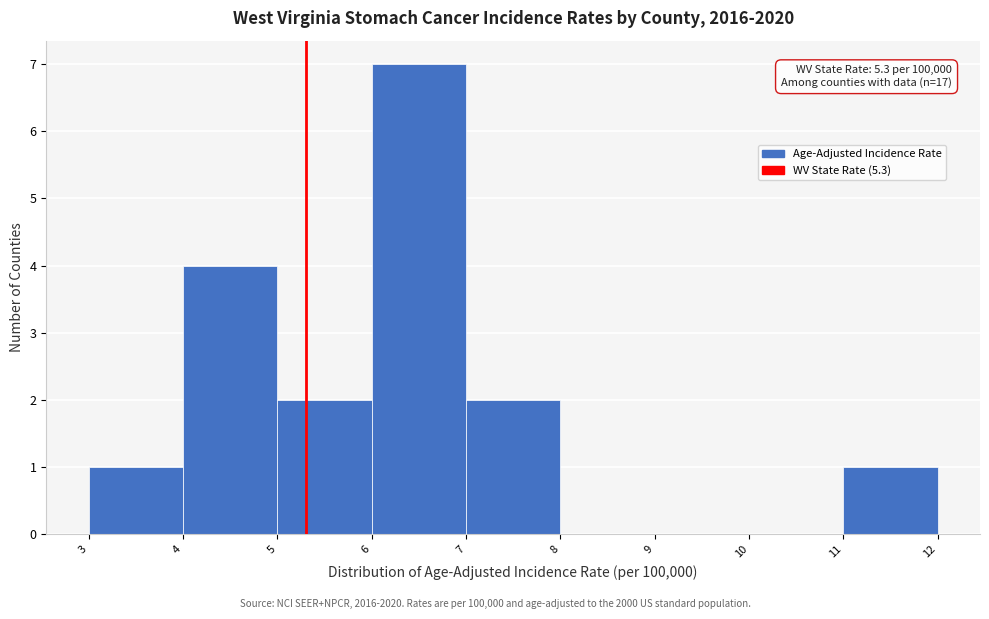

Over which range of the x-axis is the bar tallest?

6 to 7